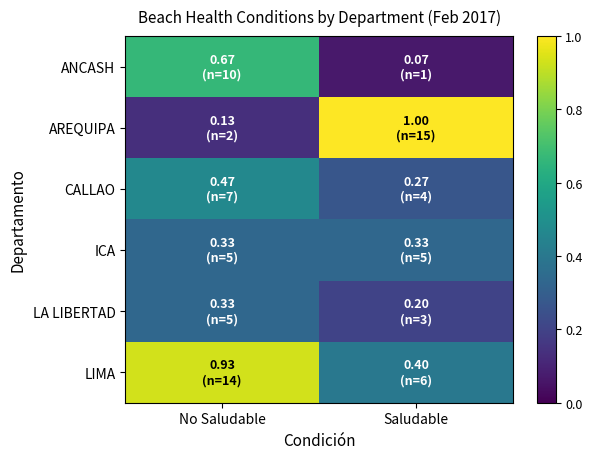

Reading left to right, list all the values displayed in this chart.

ANCASH: No Saludable=0.7	Saludable=0.1
AREQUIPA: No Saludable=0.1	Saludable=1.0
CALLAO: No Saludable=0.5	Saludable=0.3
ICA: No Saludable=0.3	Saludable=0.3
LA LIBERTAD: No Saludable=0.3	Saludable=0.2
LIMA: No Saludable=0.9	Saludable=0.4